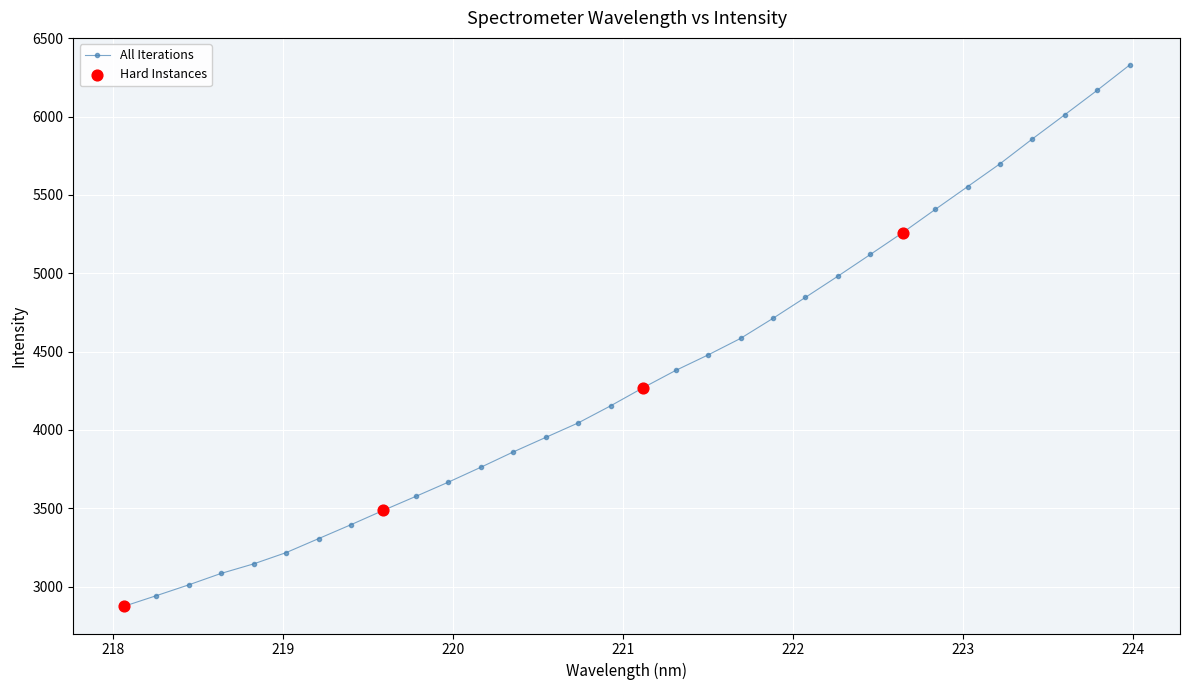

What is the difference between the maximum and minimum values?

3455.6